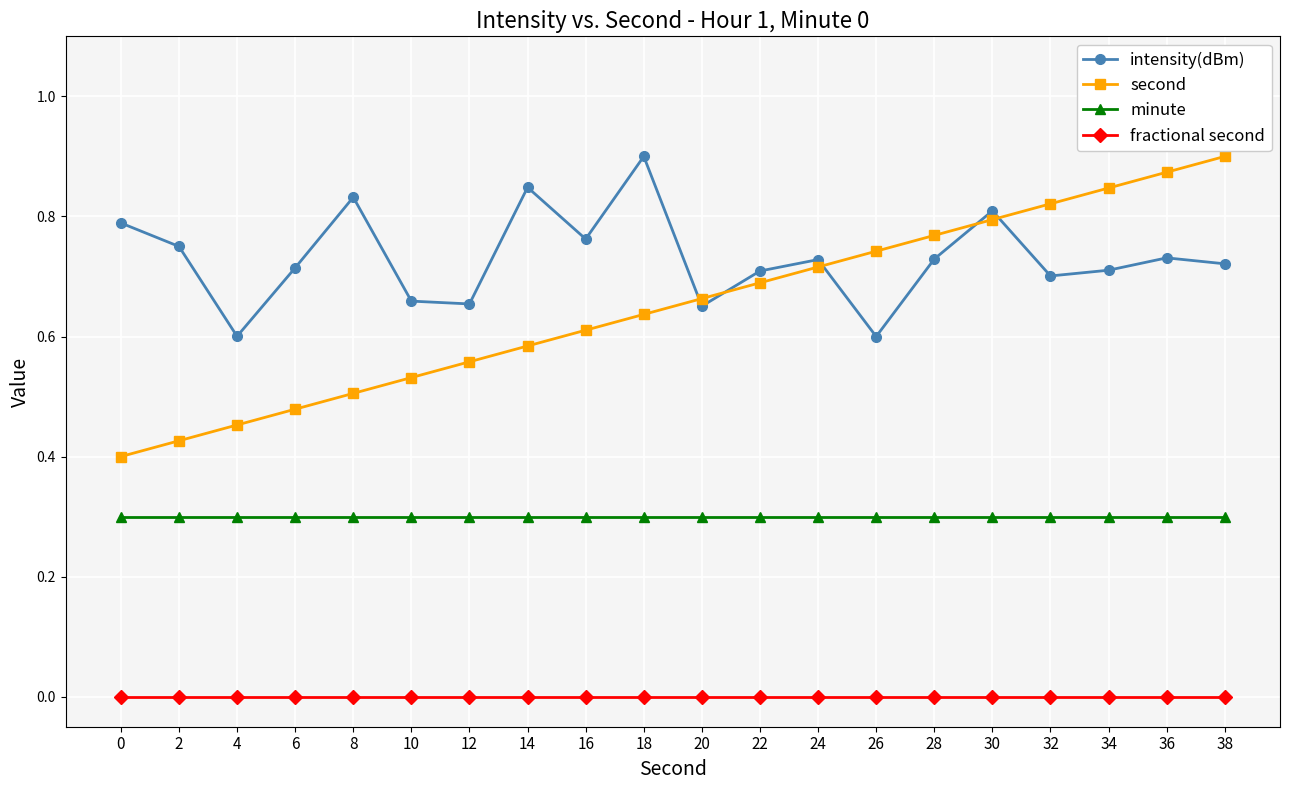

Which series has the largest range (max minus min)?

second